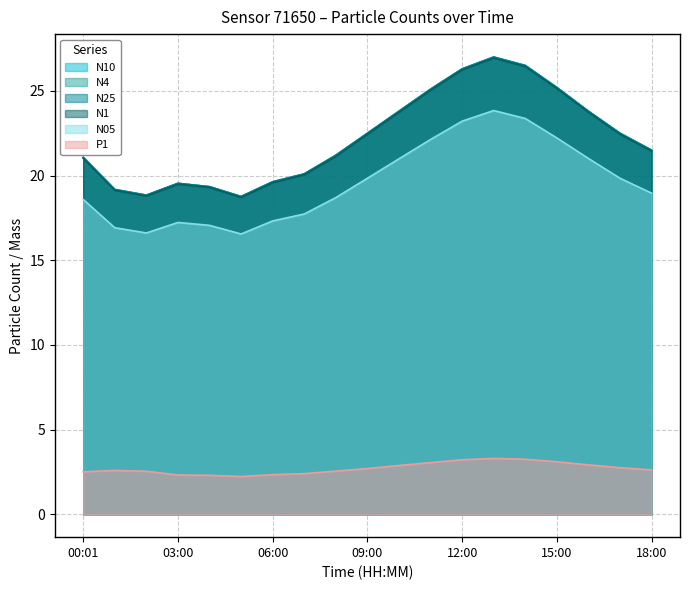

What is the total value across all series at 15:00?

126.0